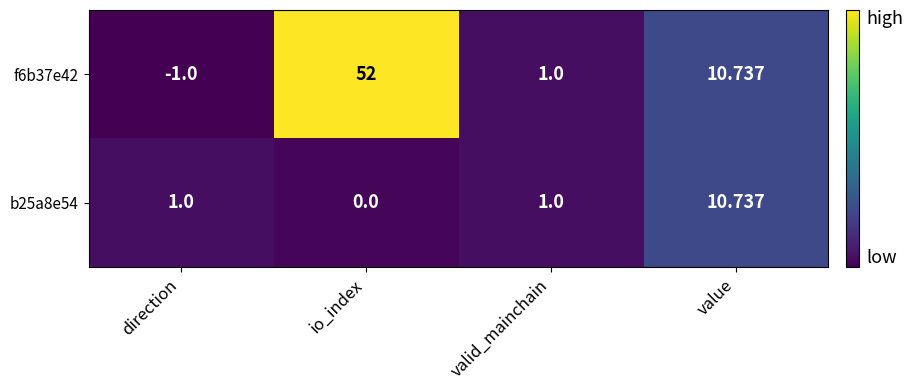

What is the total value across all series at value?

21.5